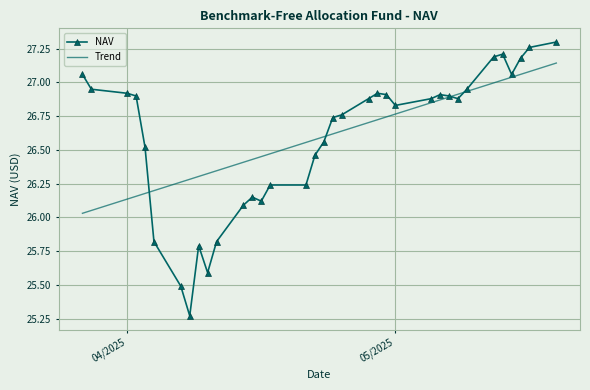

True or false: NAV has more than 0 points higher than both neighbors.

True